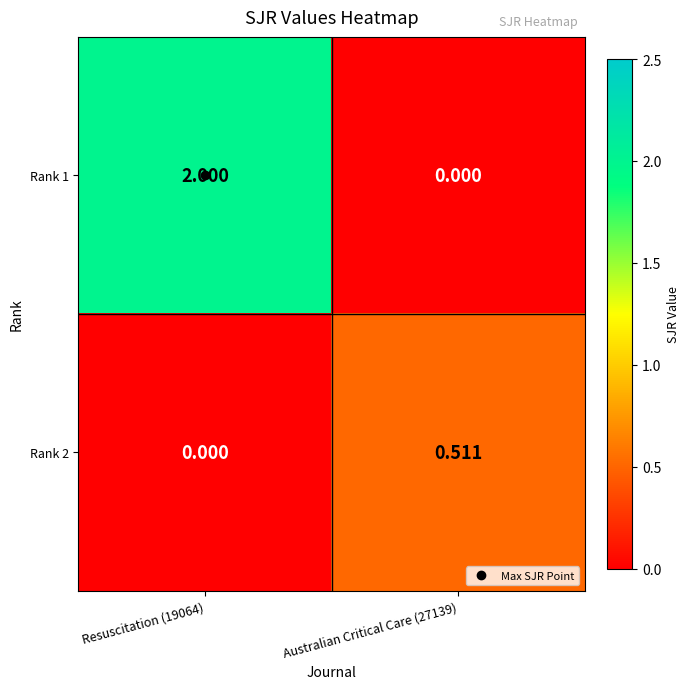

Count the number of categories in the chart.

2